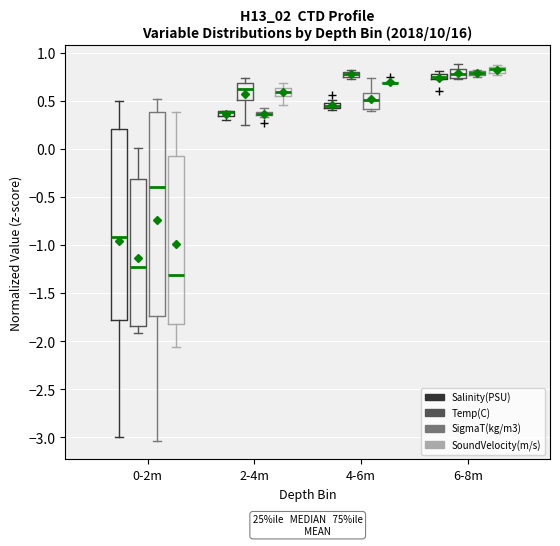

Comparing the boxes themselves (not the whiskers), which one is the tallest?

0-2m (SigmaT(kg/m3))